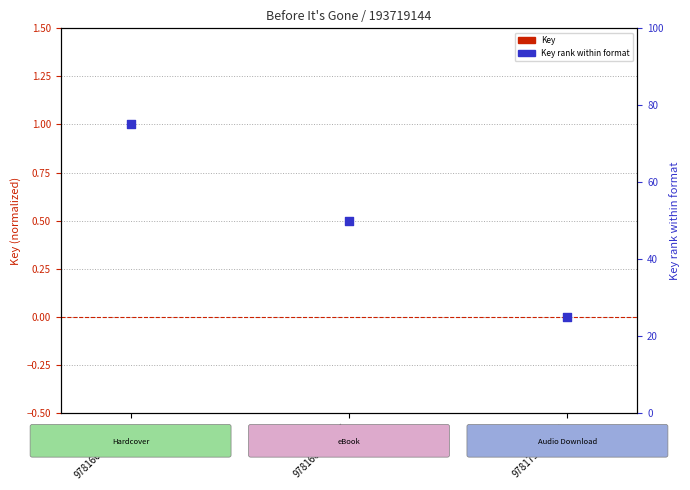

What is the total value across all series at 9781668008195?

50